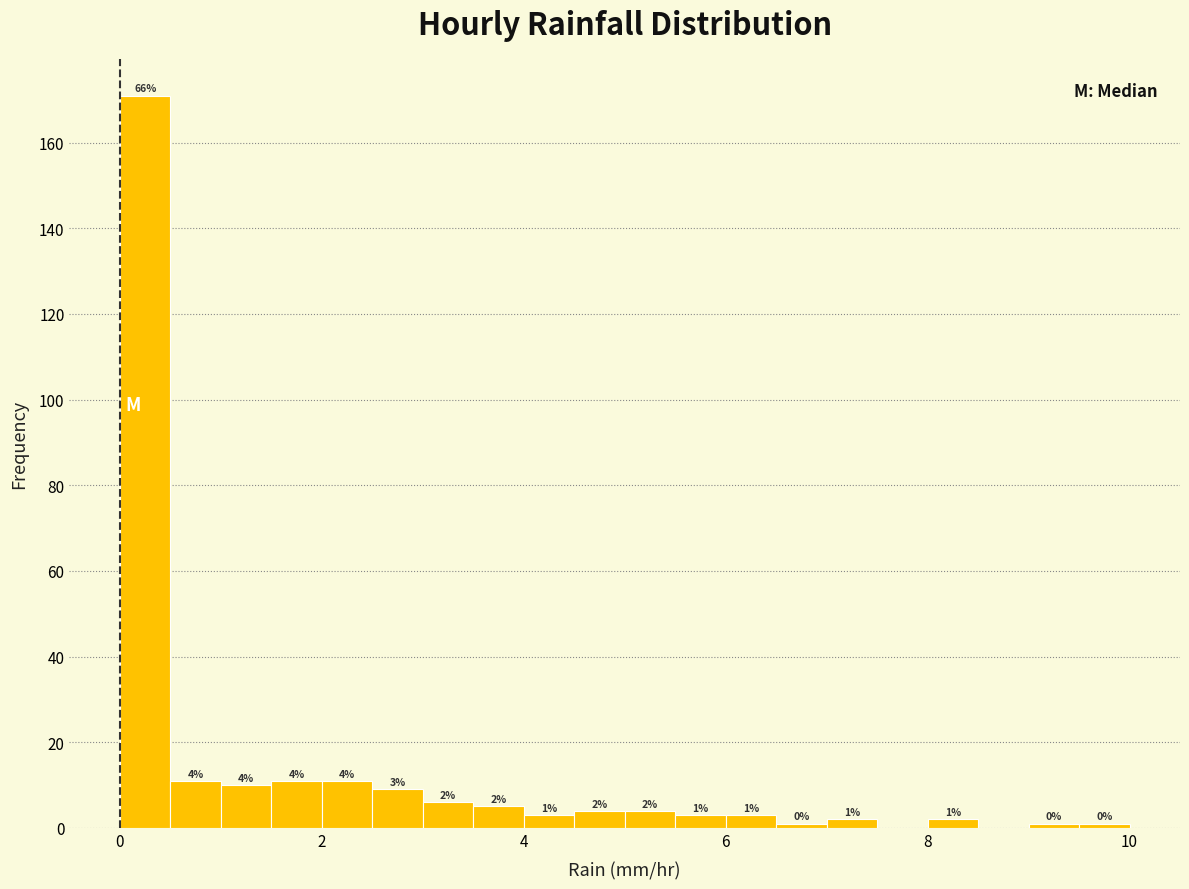

Around what value on the x-axis is the tallest bar? Give the approximate position of its centre, as read against the axis.

0.2